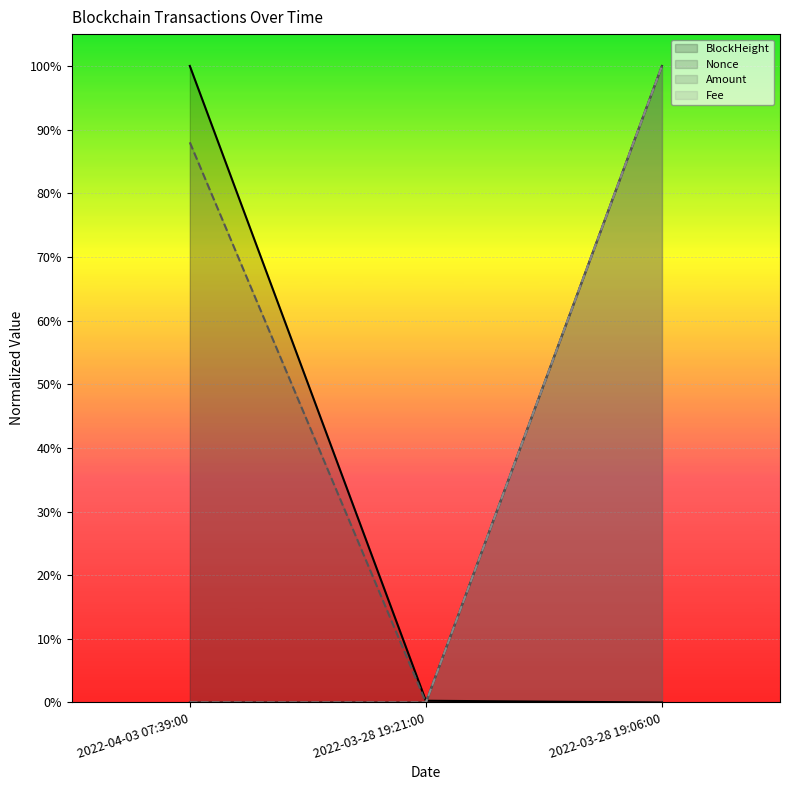

Reading left to right, what are all the values shown in this chart?

BlockHeight: 2022-04-03 07:39:00=1.0	2022-03-28 19:21:00=0.0	2022-03-28 19:06:00=0.0
Nonce: 2022-04-03 07:39:00=0.0	2022-03-28 19:21:00=0.0	2022-03-28 19:06:00=1.0
Amount: 2022-04-03 07:39:00=0.9	2022-03-28 19:21:00=0.0	2022-03-28 19:06:00=1.0
Fee: 2022-04-03 07:39:00=0.0	2022-03-28 19:21:00=0.0	2022-03-28 19:06:00=1.0